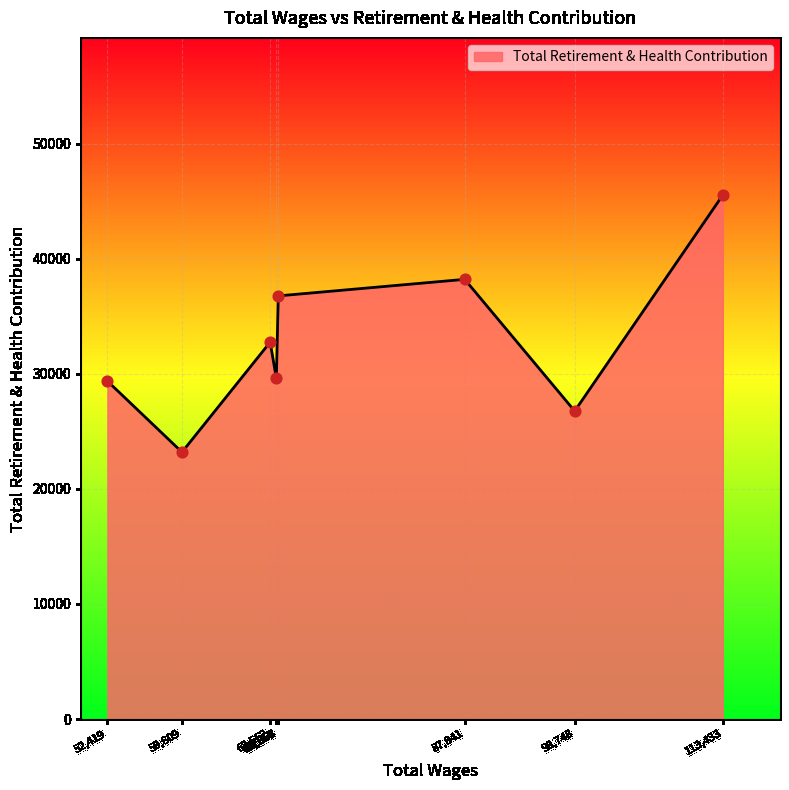

What is the sum of all values?

262232